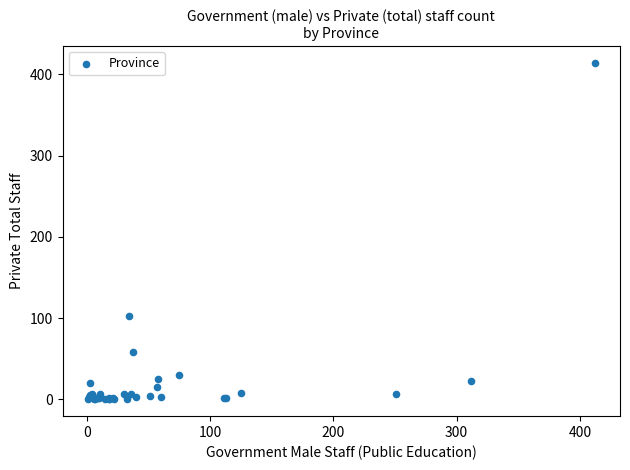

What Y value in the scatter plot is closest to 207?

102